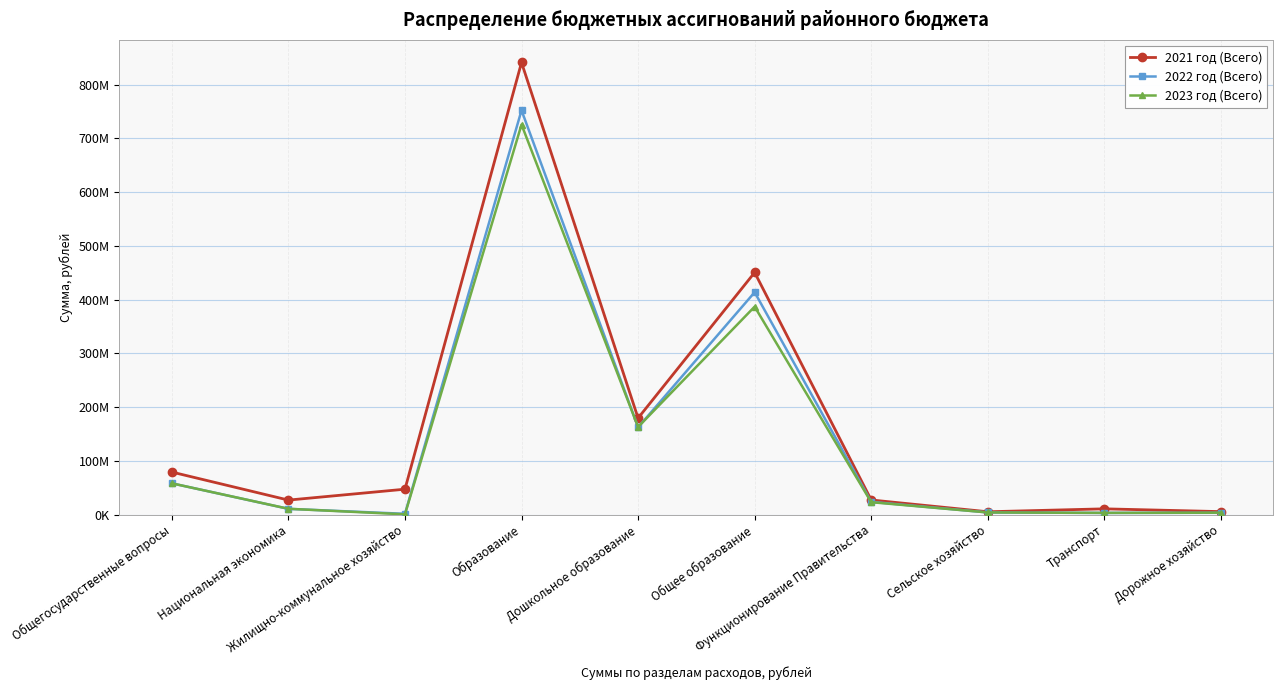

What is the difference between the second highest and minimum values in the 2023 год (Всего) series?

386435114.2